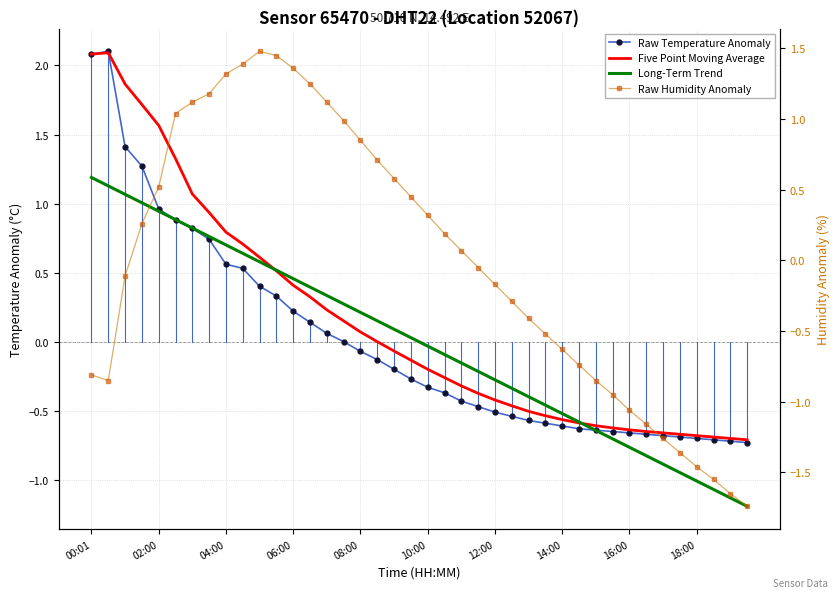

What position from the right is 11?

29